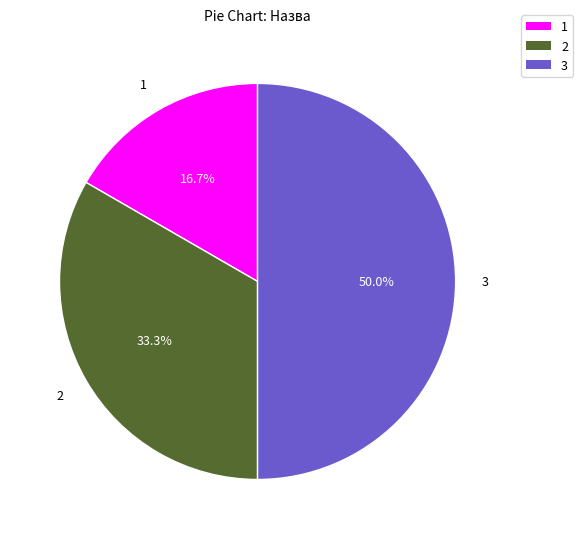

Is 1 the majority of the pie?

No